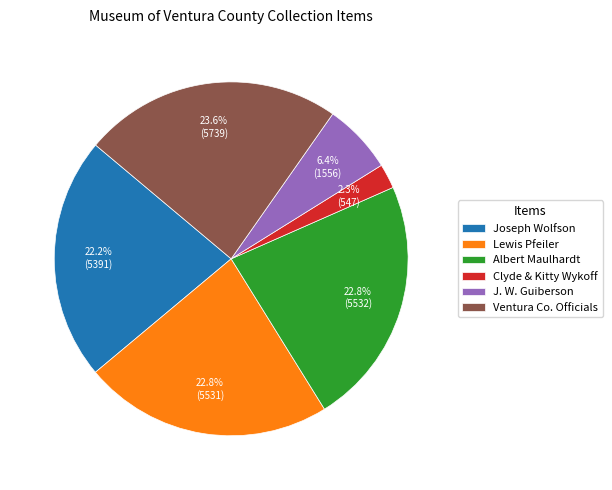

What is the total percentage of Albert Maulhardt and Ventura Co. Officials?

46.4%